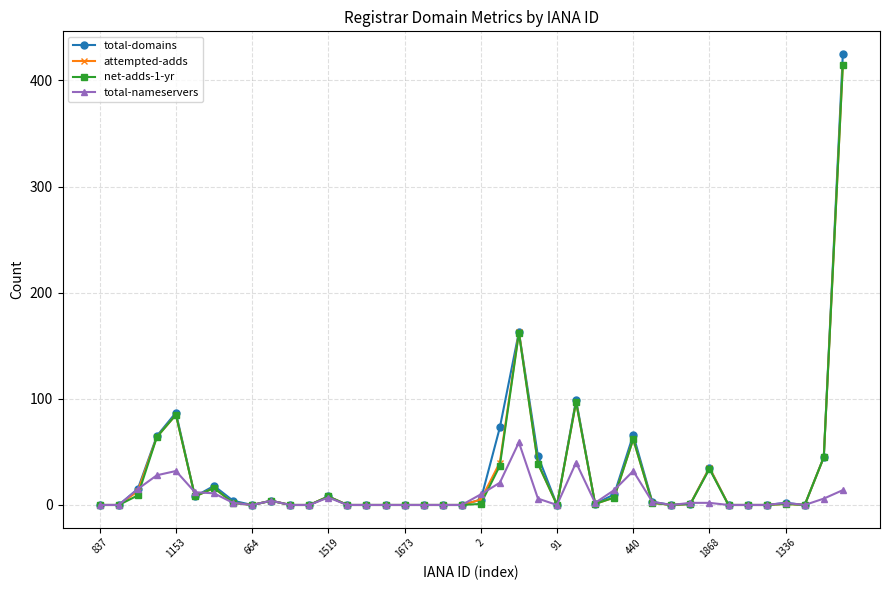

True or false: total-domains has more than 1 points higher than both neighbors.

True